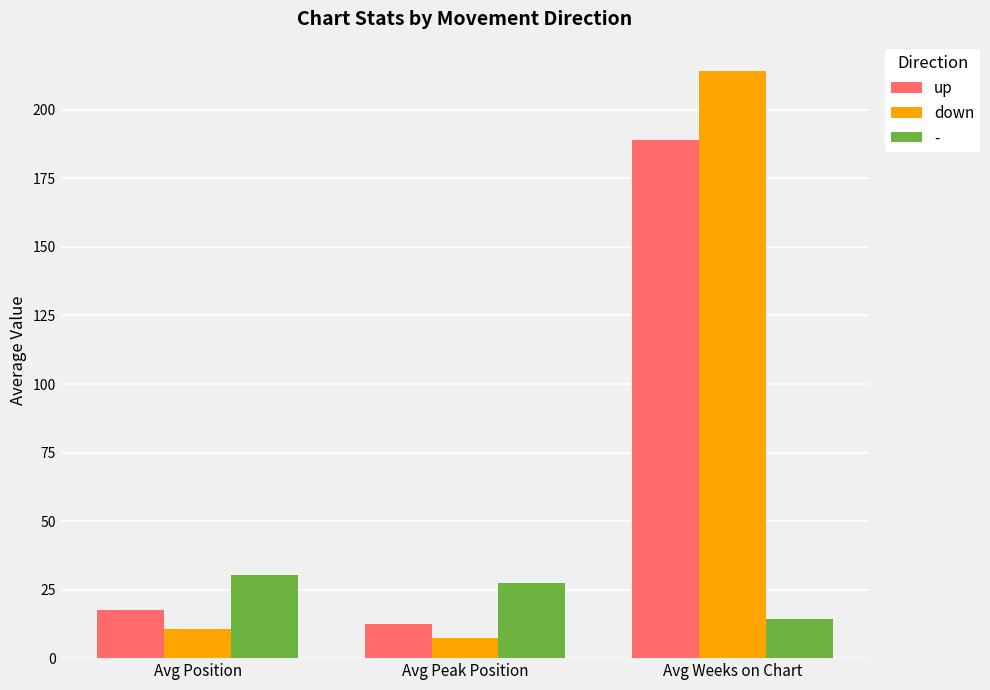

What is the label of the 1st bar from the right?

Avg Weeks on Chart